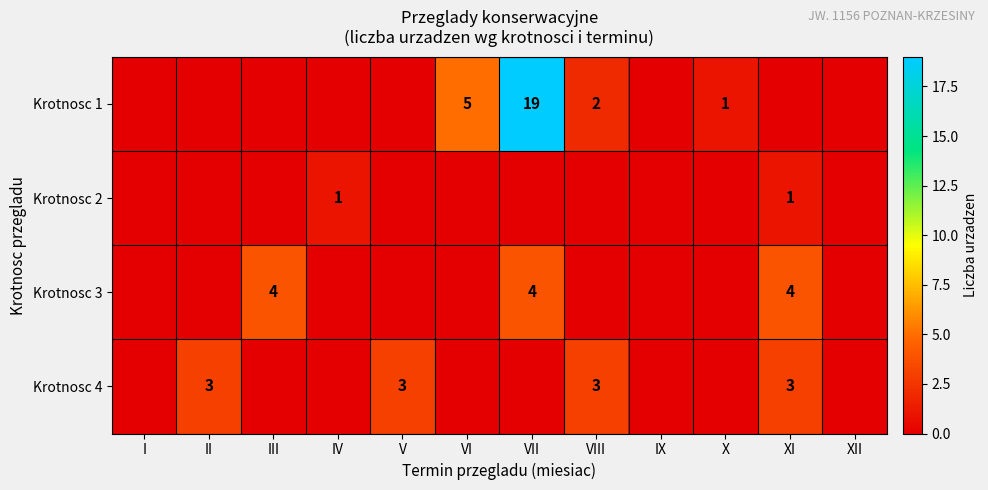

True or false: Krotnosc 4 has a value of 3 at XI.

True